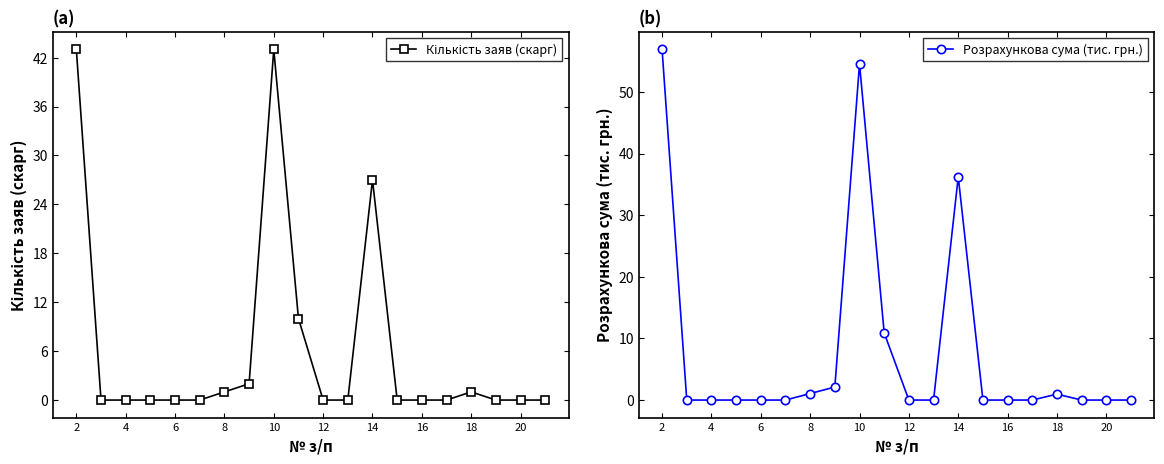

True or false: Розрахункова сума (тис. грн.) has more than 1 interior local peaks.

True